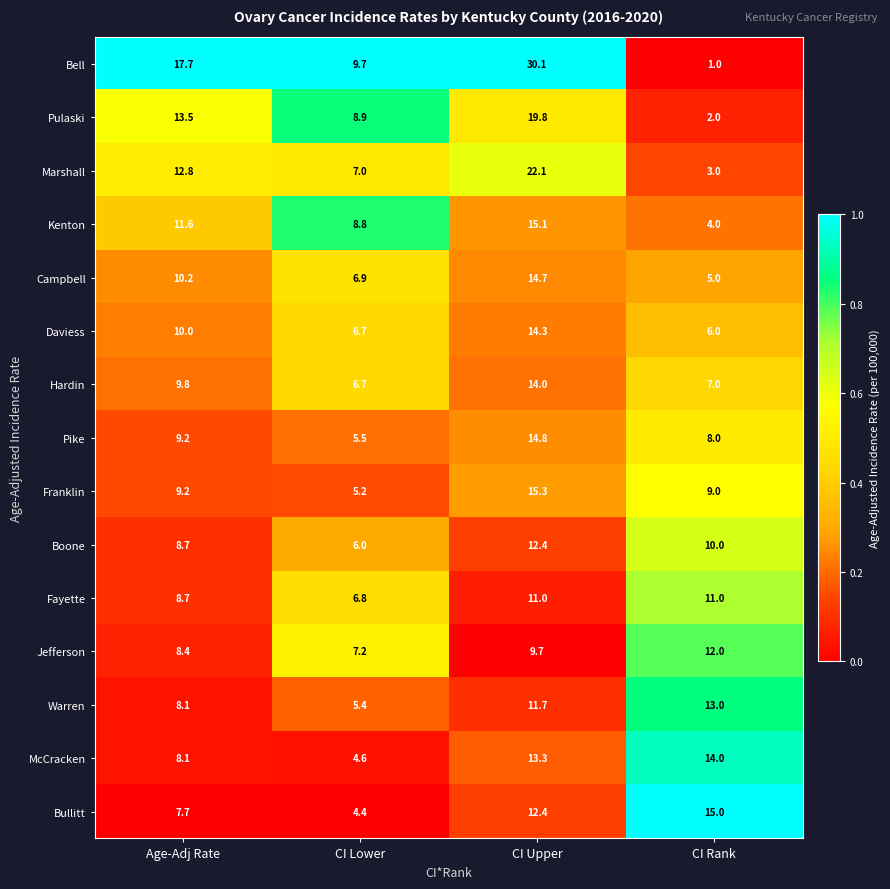

The Pike series shows 9.2 at Age-Adj Rate. True or false?

True